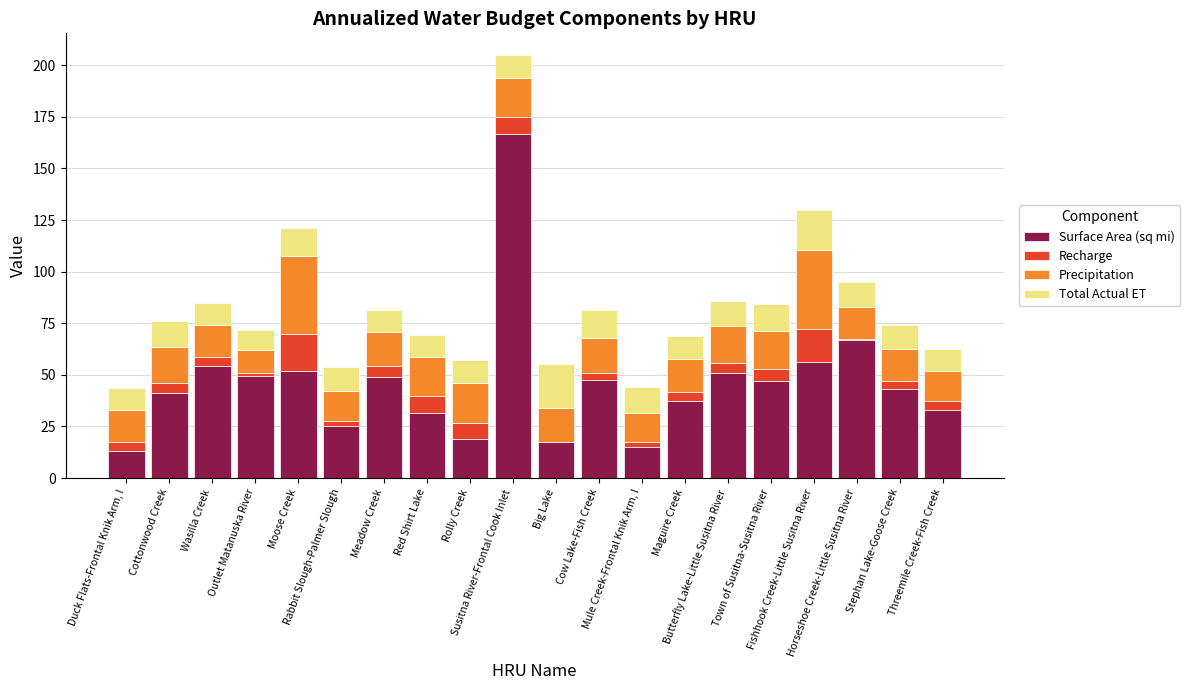

What is the maximum value for Surface Area (sq mi)?

166.8